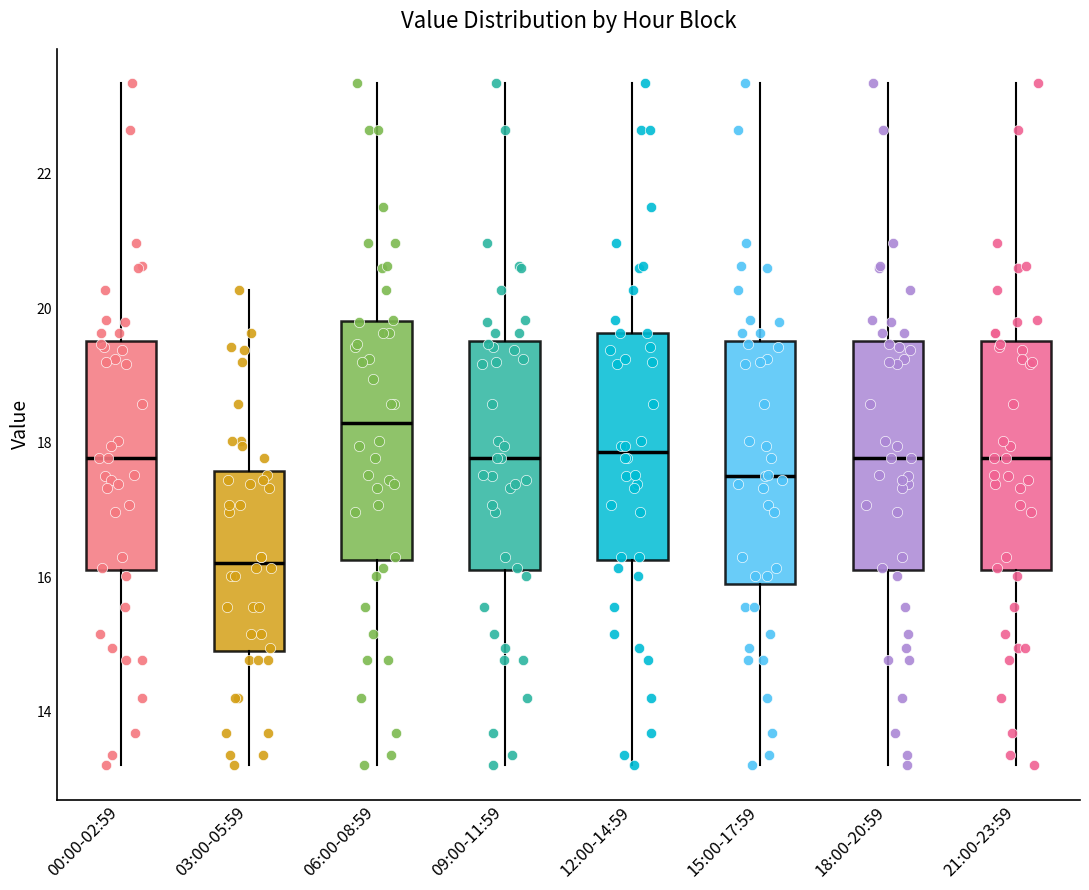

Where does the lower whisker of the box for 15:00-17:59 end on the y-axis? The values are not printed on the chart, so give them approximately, as read against the axis.

13.2